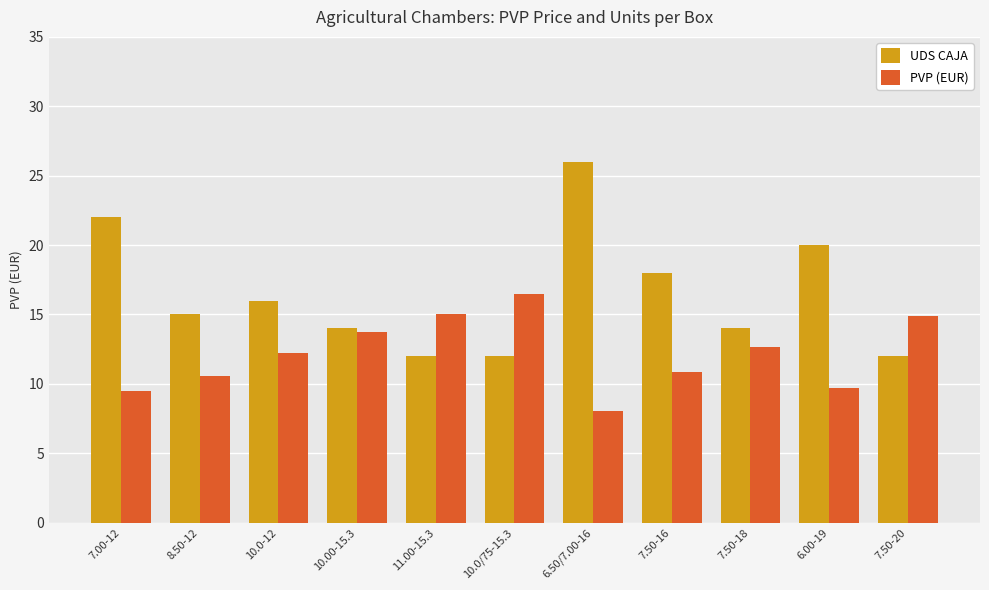

Count the number of categories in the chart.

11